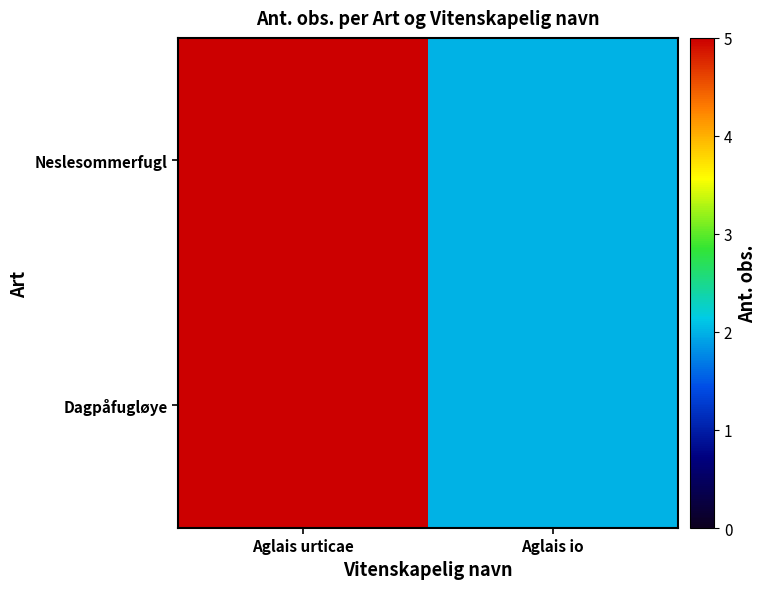

What is the smallest value displayed?

2